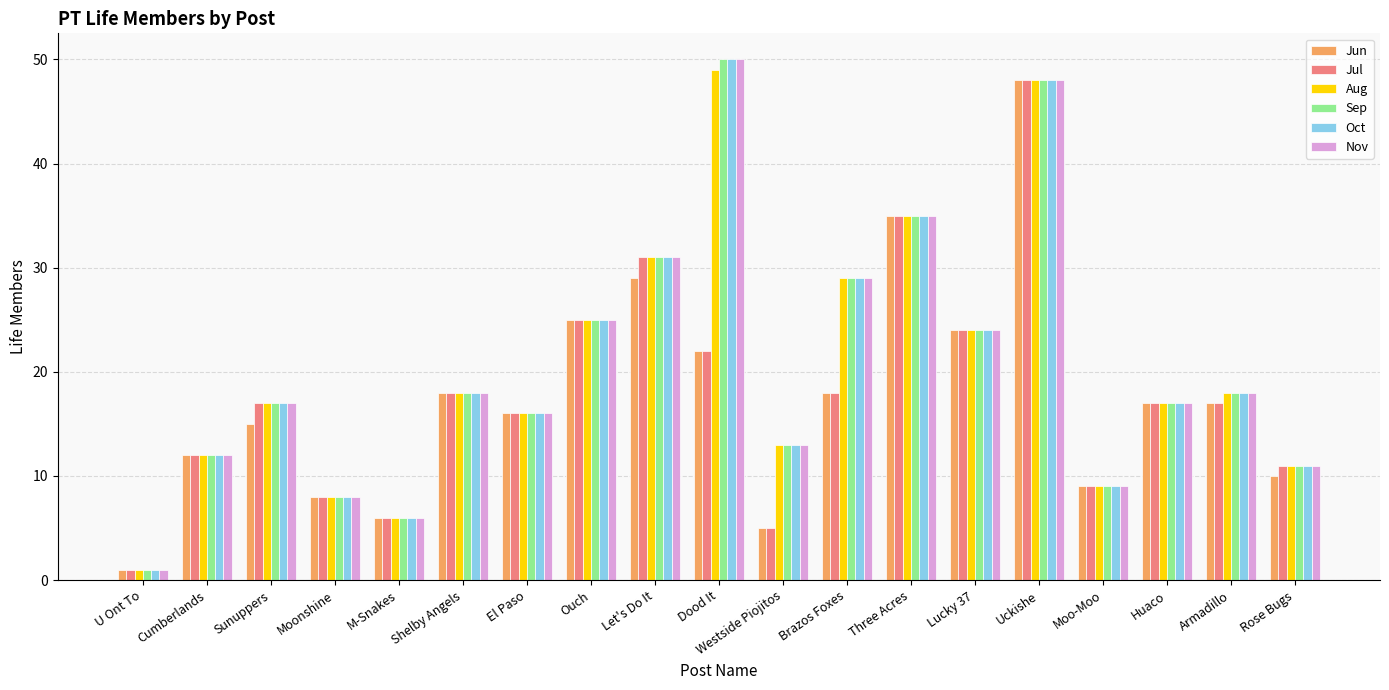

What is the label of the 11th bar from the left?

Westside Piojitos